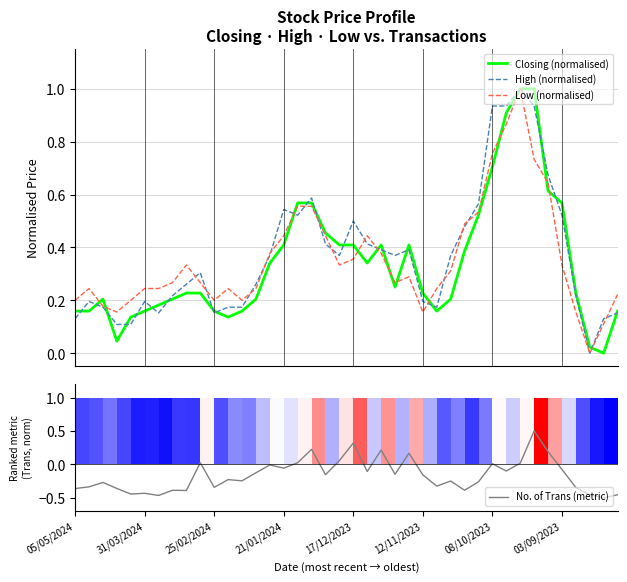

Does the chart contain stacked bars?

No